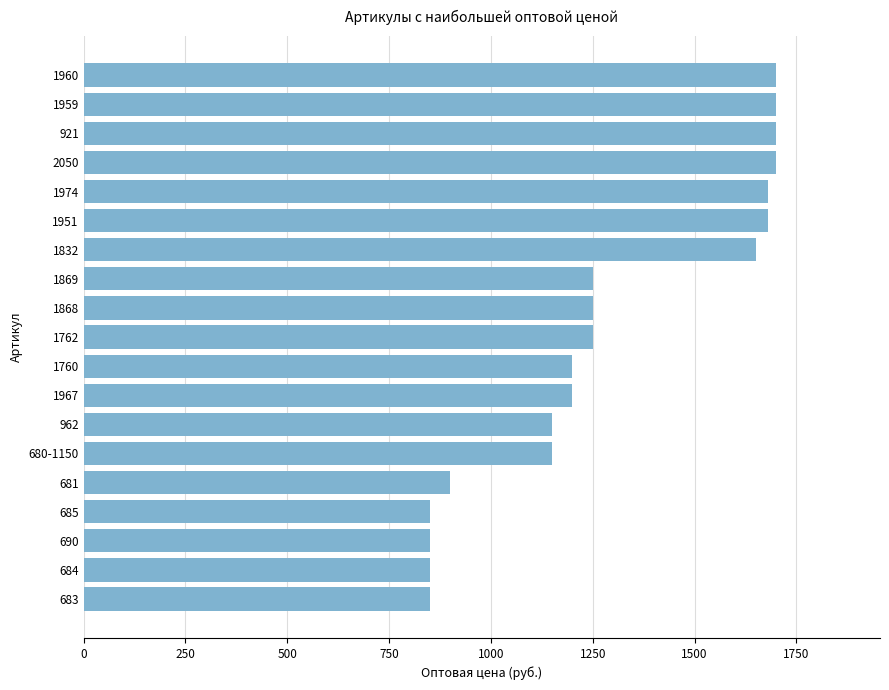

Between 1974 and 1868, which is larger?

1974